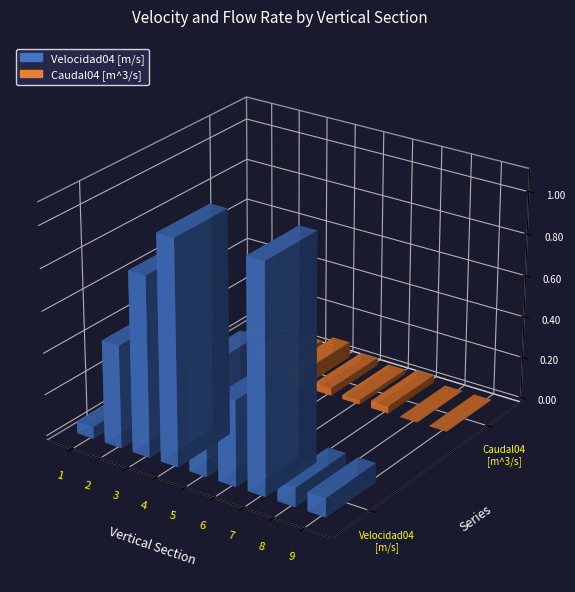

List the labels in order of Caudal04 [m^3/s] value, largest first.

4, 3, 5, 7, 6, 2, 8, 9, 1